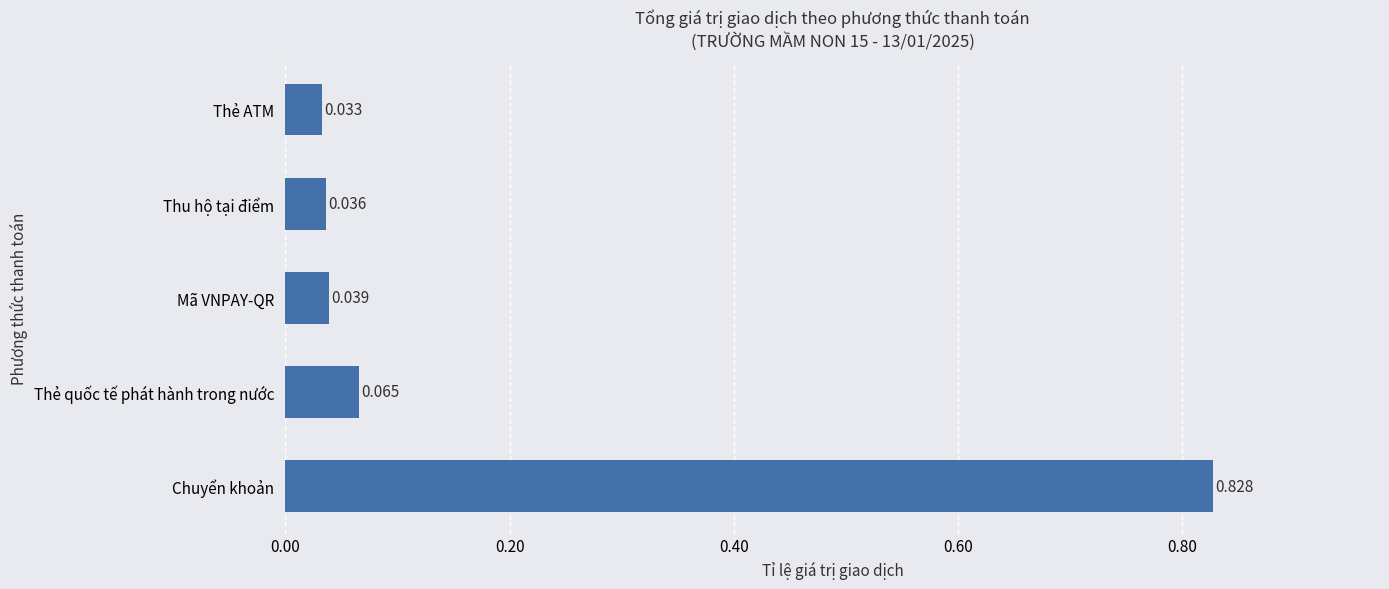

Rank the categories by value from highest to lowest.

Chuyển khoản, Thẻ quốc tế phát hành trong nước, Mã VNPAY-QR, Thu hộ tại điểm, Thẻ ATM